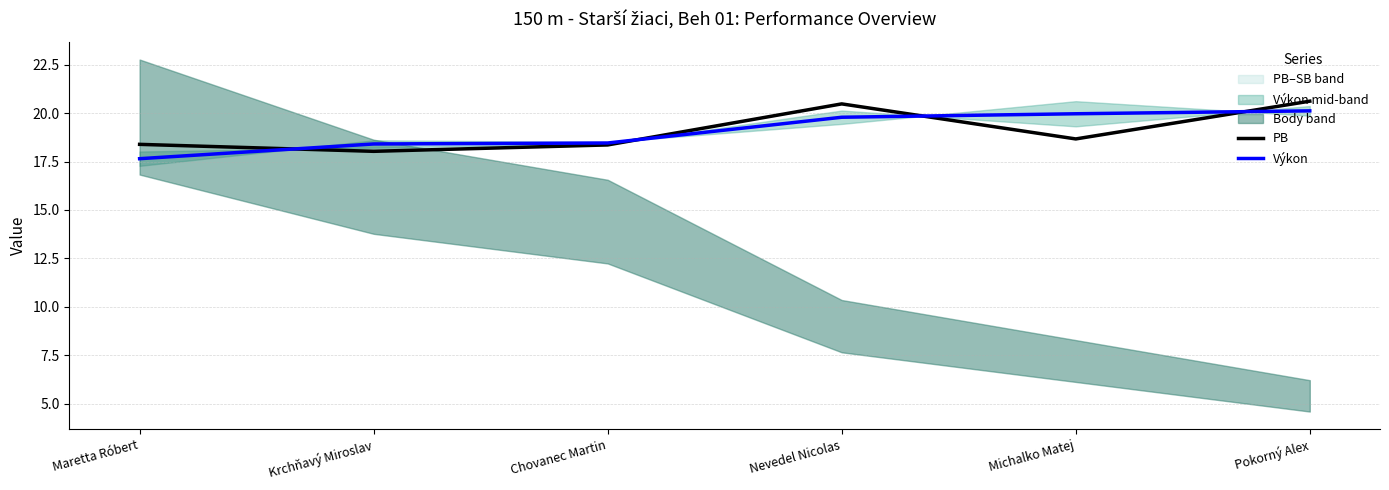

What is the sum of all PB values?

114.6